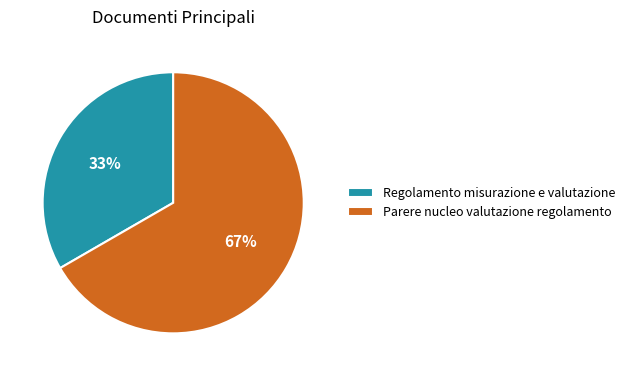

To the nearest percent, what is the average slice percentage?

50%